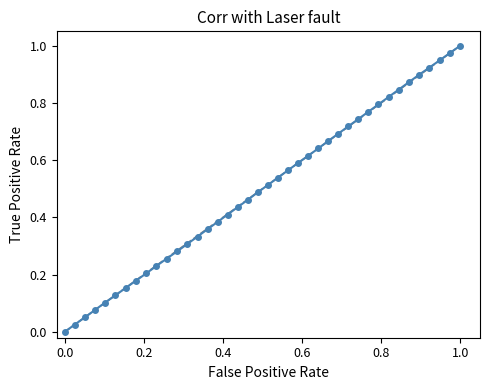

True or false: the data has more than 0 interior local peaks.

False